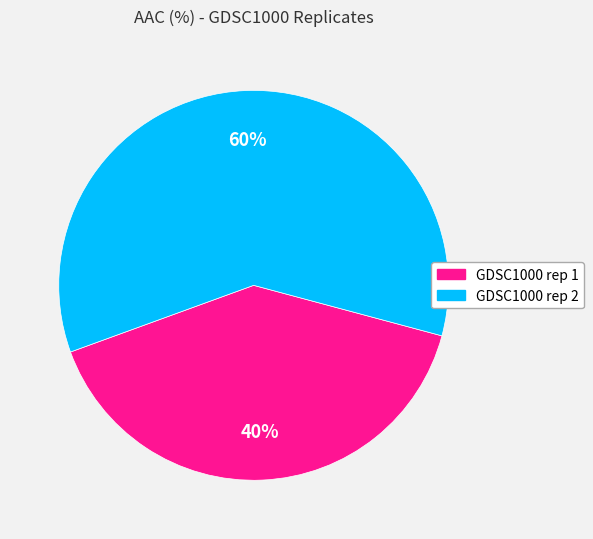

Combined, do GDSC1000 rep 2 and GDSC1000 rep 1 account for over 50%?

Yes